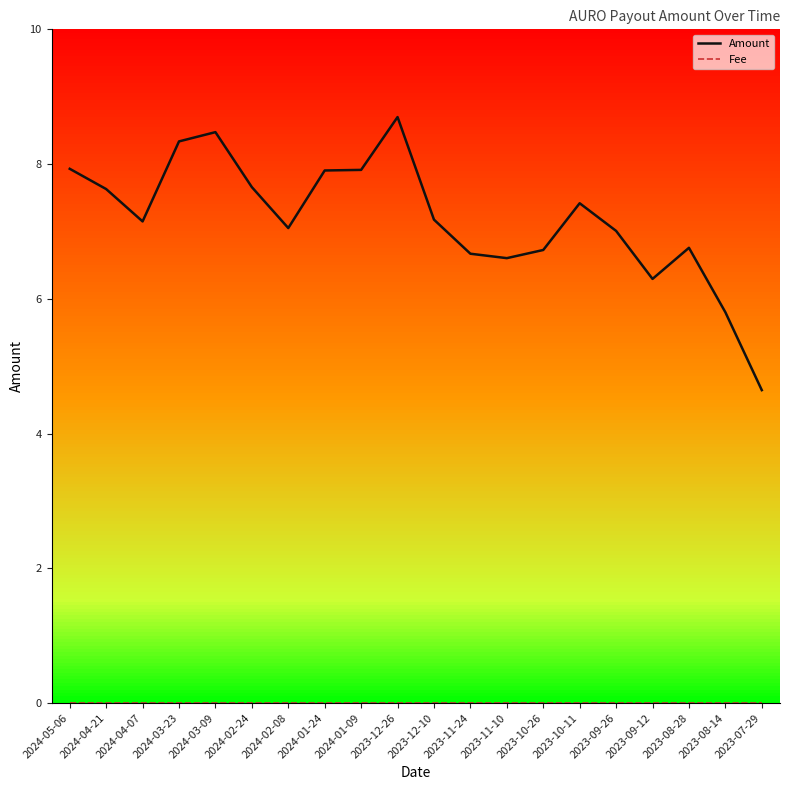

At how many categories does at least one series exceed 6?

18